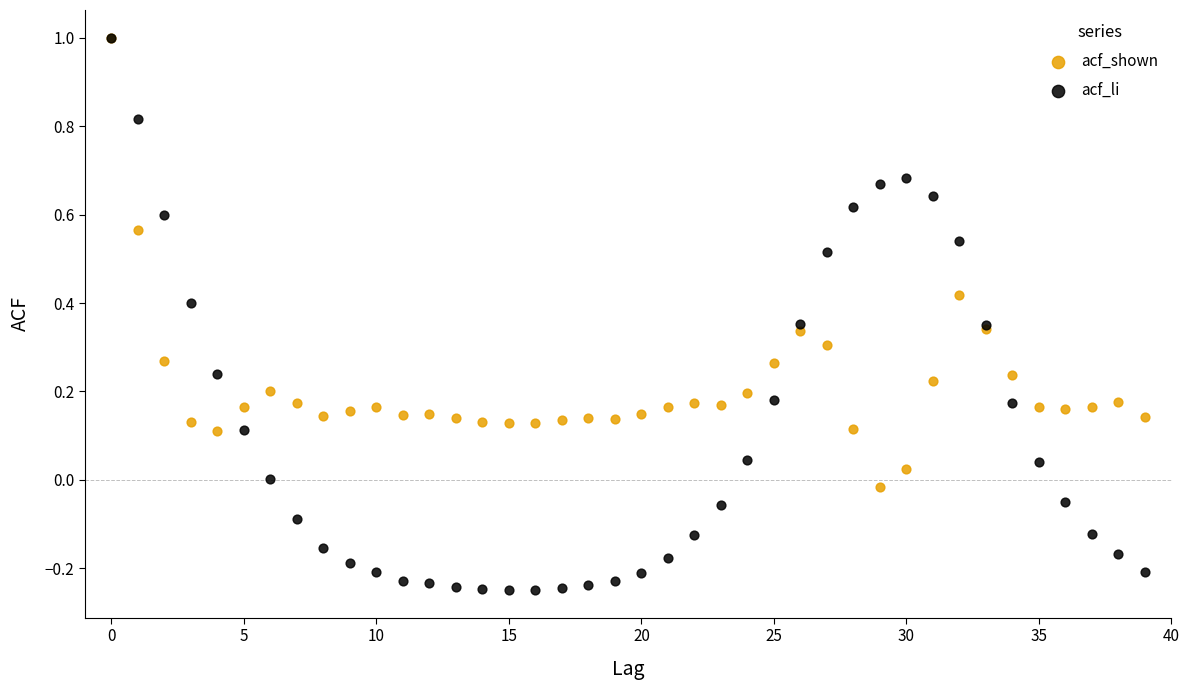

Which series has the largest Y range (max minus min)?

acf_li